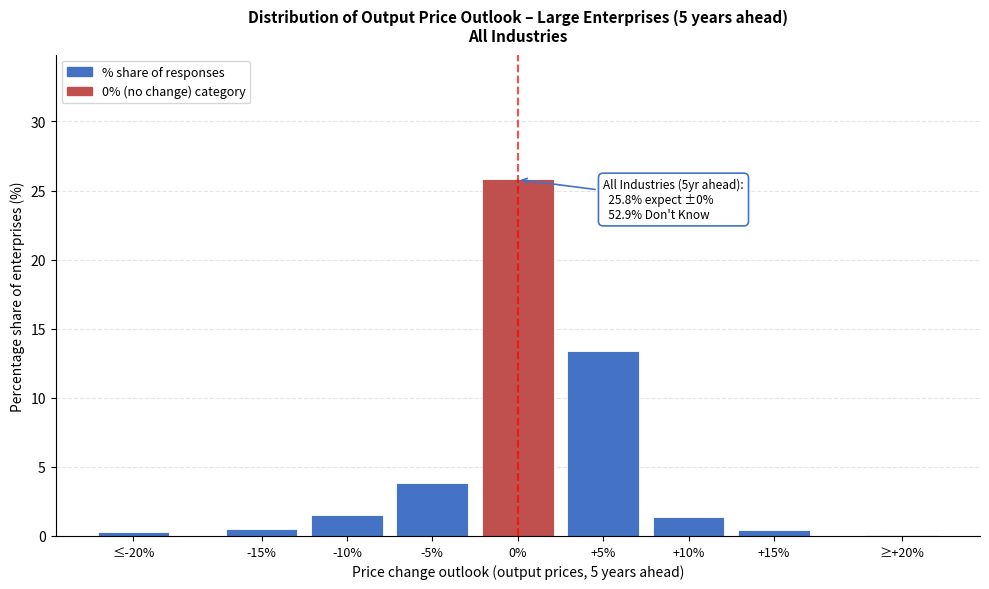

The value at 0% is 25.8. True or false?

True